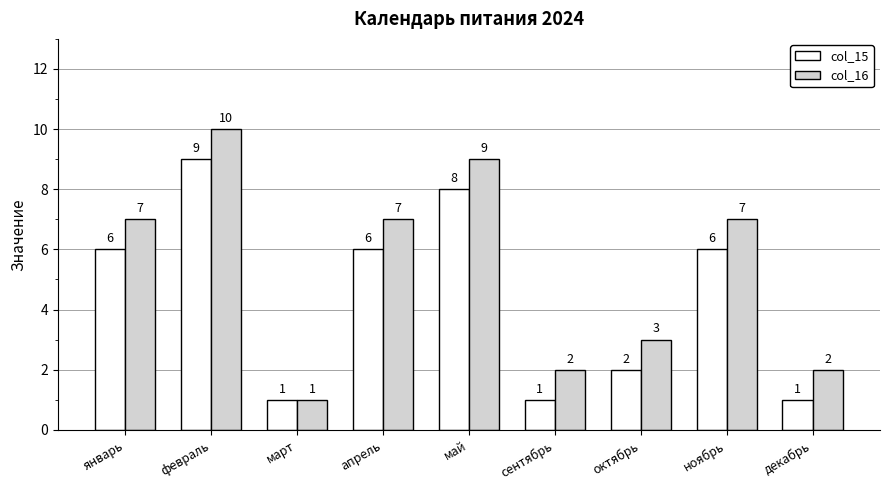

What are all the series names shown in the legend?

col_15, col_16